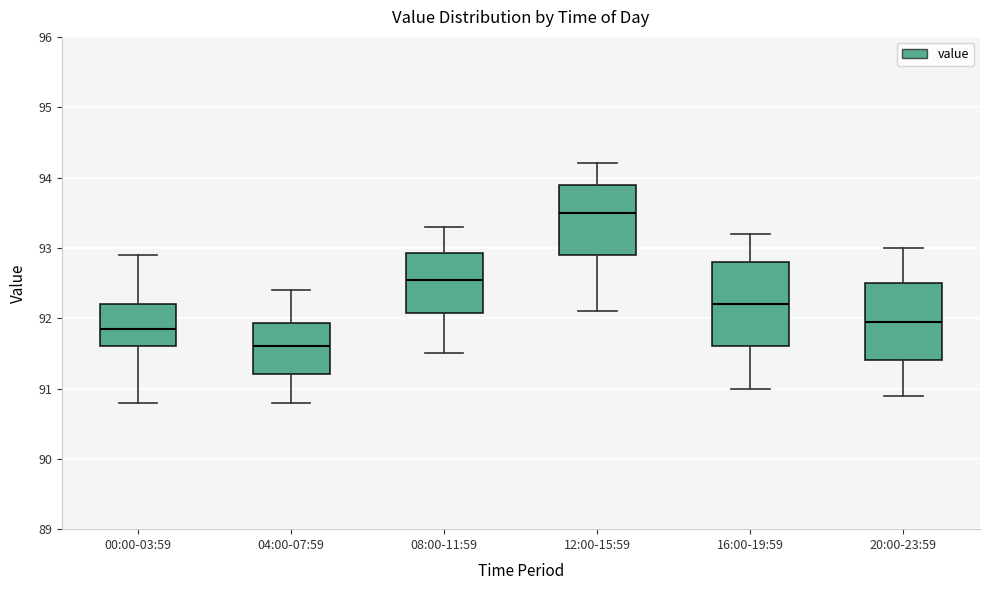

Which box's median line is the lowest?

04:00-07:59